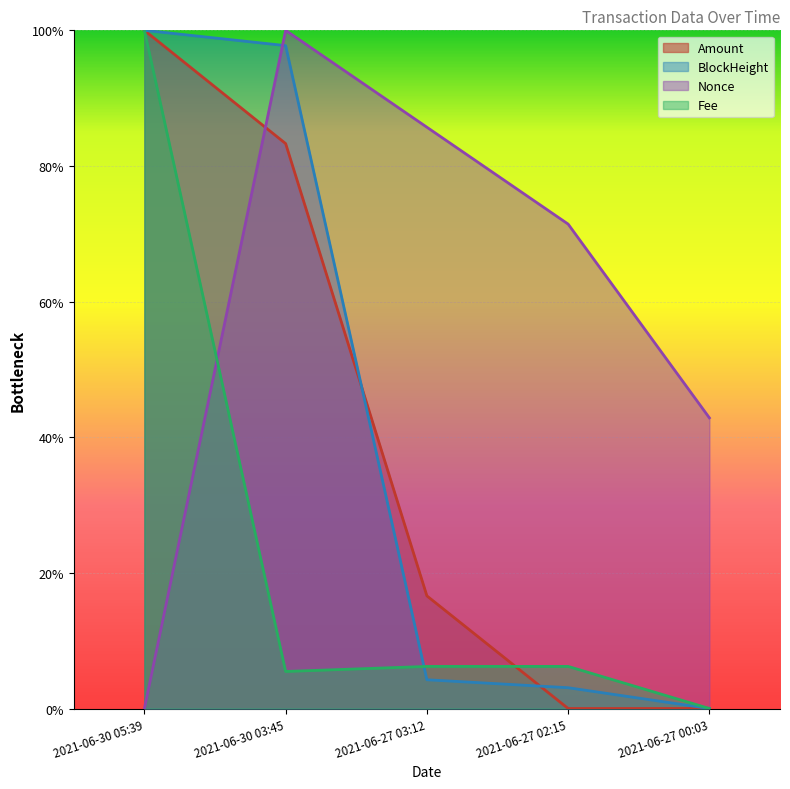

How many lines are shown in the chart?

4